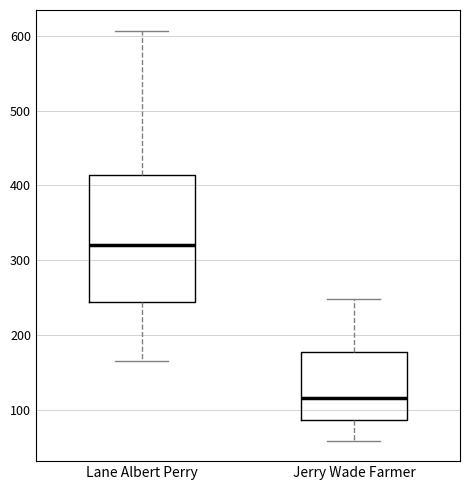

Which box is the tallest, from its lower edge to its upper edge?

Lane Albert Perry